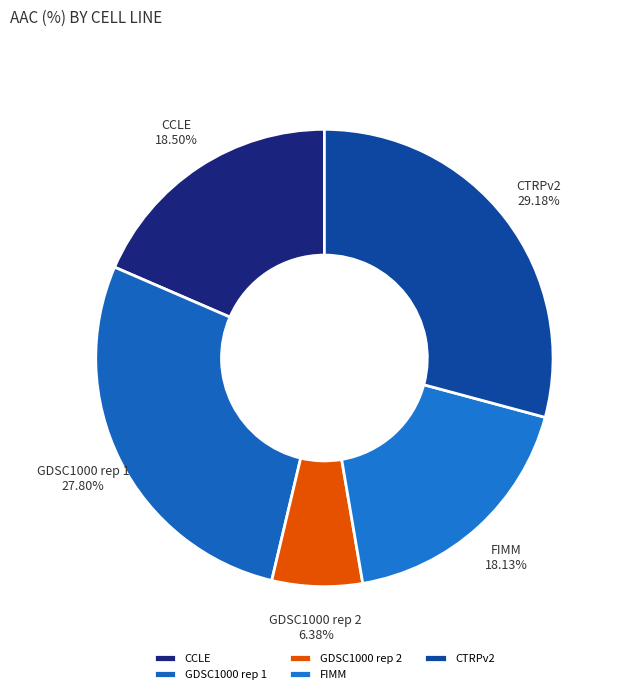

What percentage is NOT represented by CCLE?

81.5%